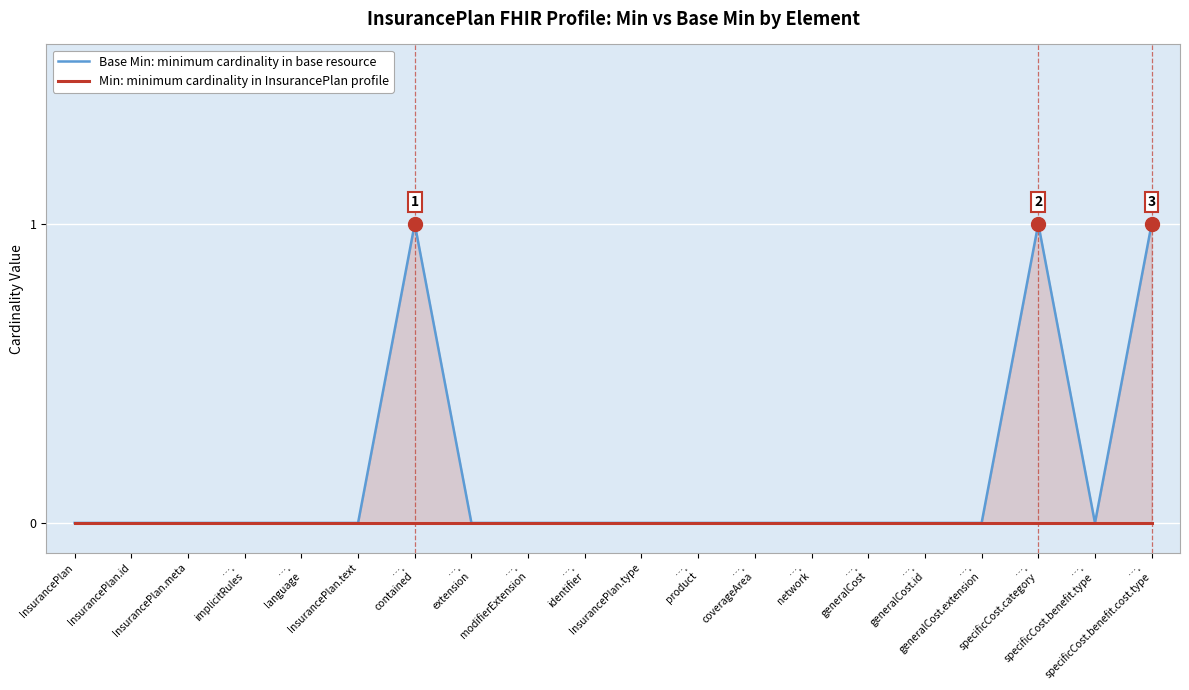

True or false: Min: minimum cardinality in InsurancePlan profile and Base Min: minimum cardinality in base resource cross at least once.

False